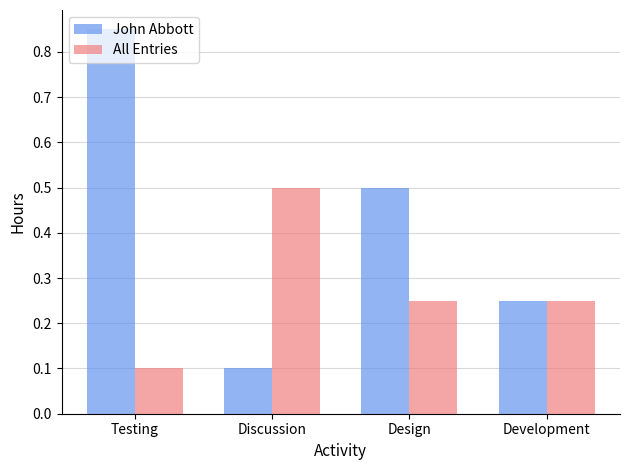

At which label does All Entries reach its peak?

Discussion